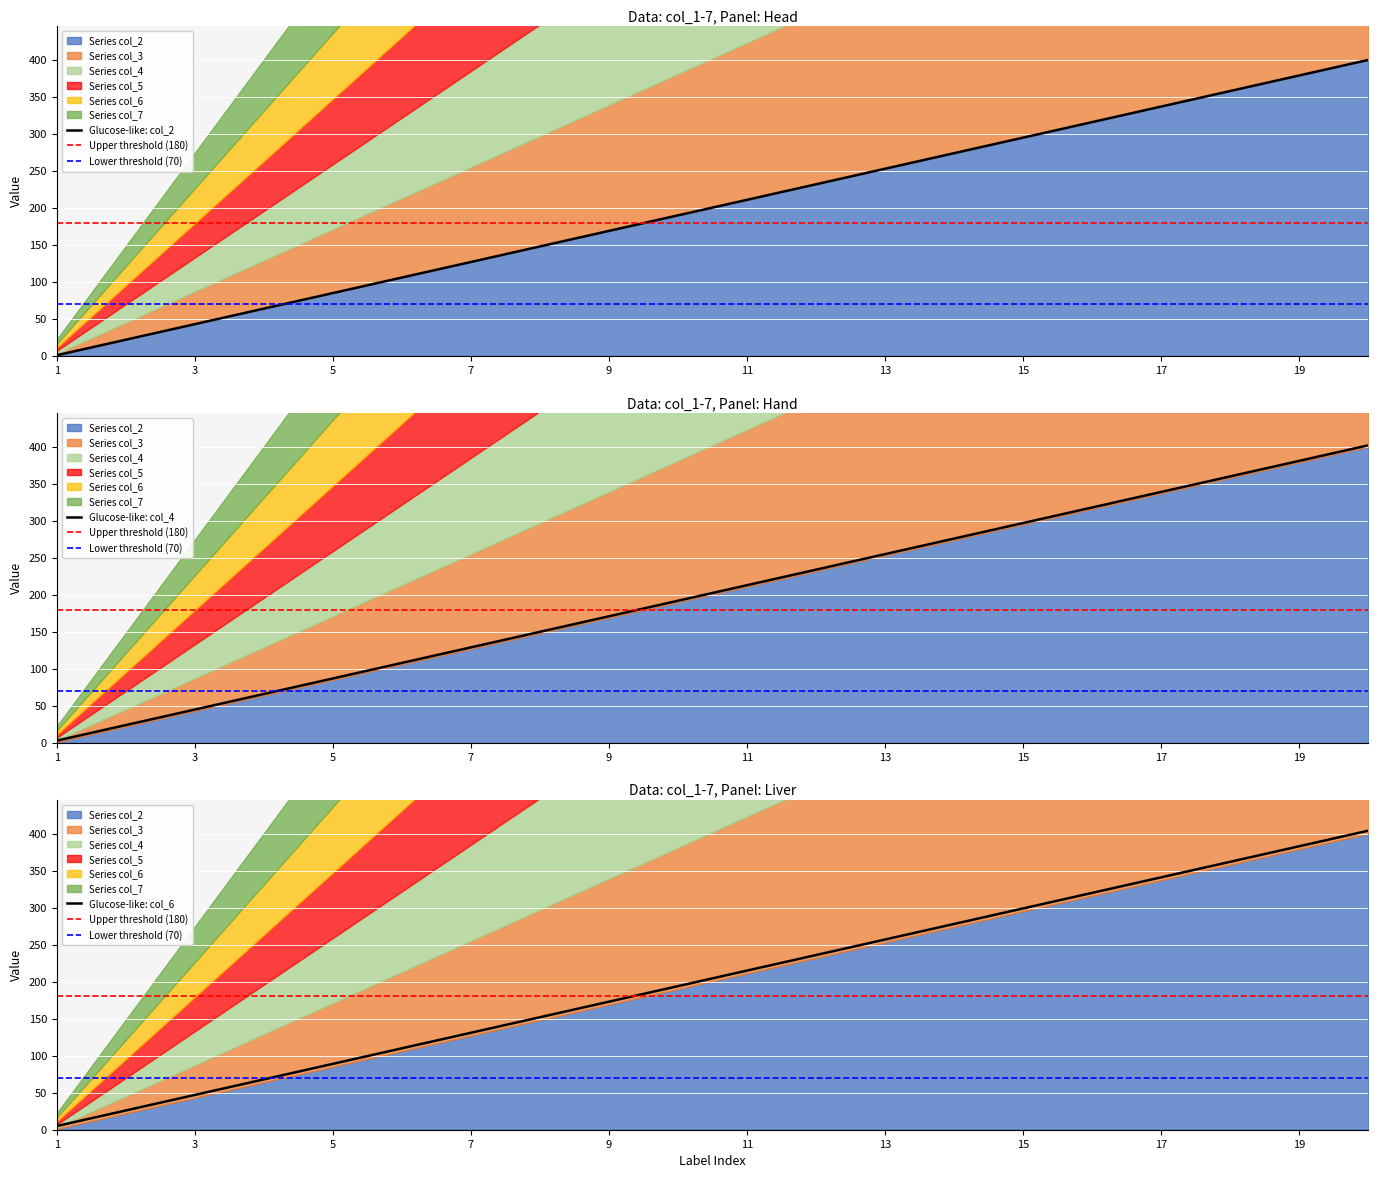

Is the value of col_3 at 12 greater than the value of col_4 at 8?

Yes